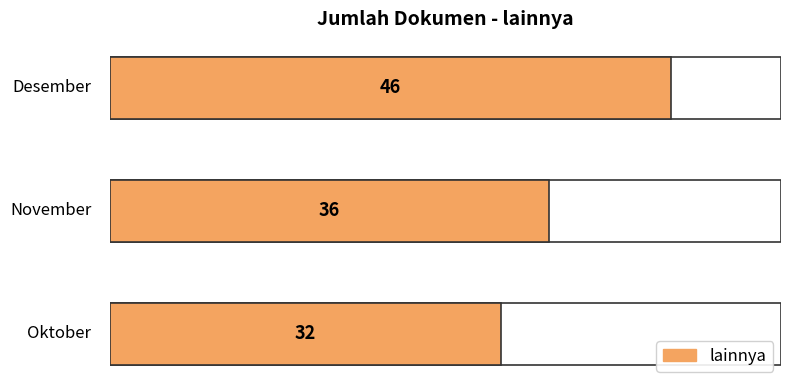

The value at Oktober is 42. True or false?

False